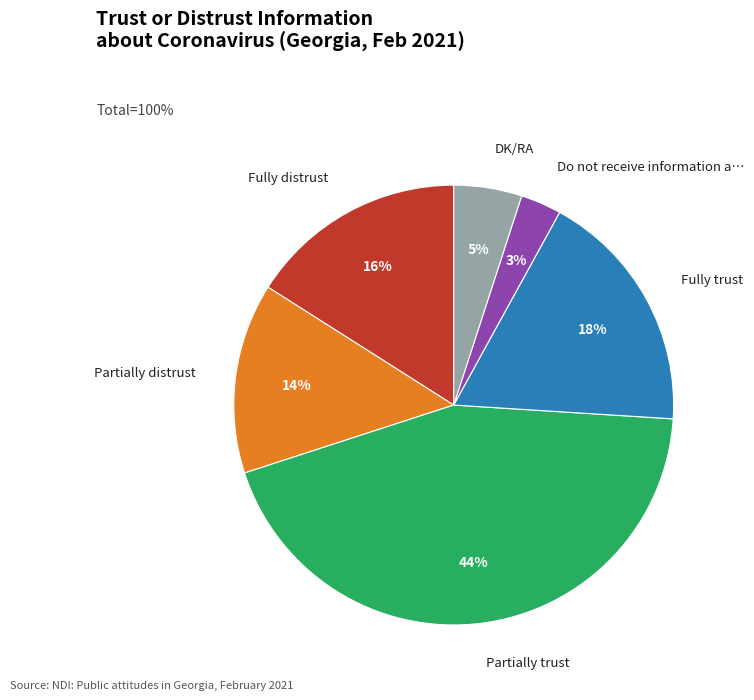

To the nearest percent, what is the difference between the largest and smallest slice percentages?

41%